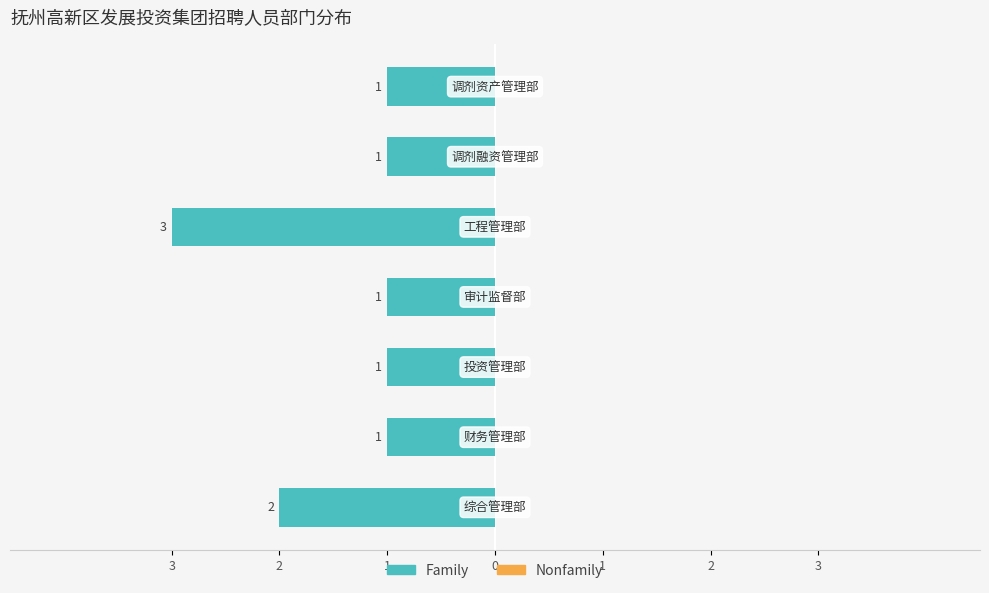

Does the chart contain any negative values?

Yes